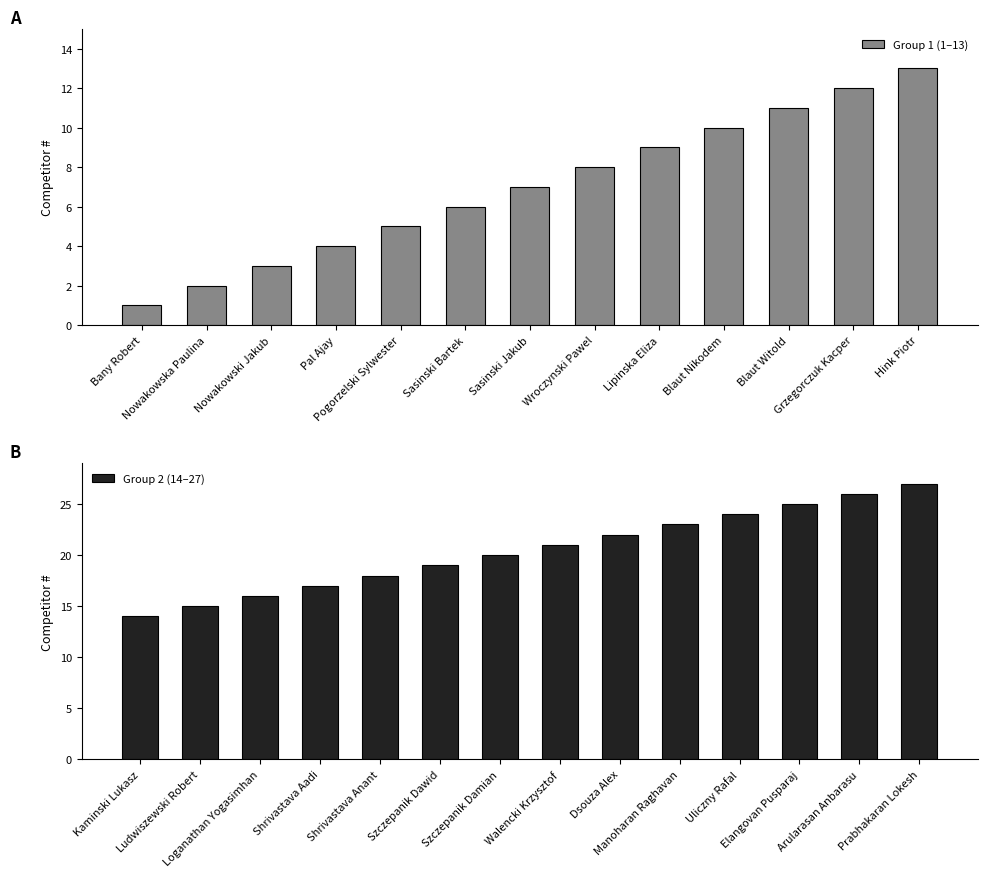

Reading right to left, transcribe all the data shown in this chart.

27	26	25	24	23	22	21	20	19	18	17	16	15	14	13	12	11	10	9	8	7	6	5	4	3	2	1